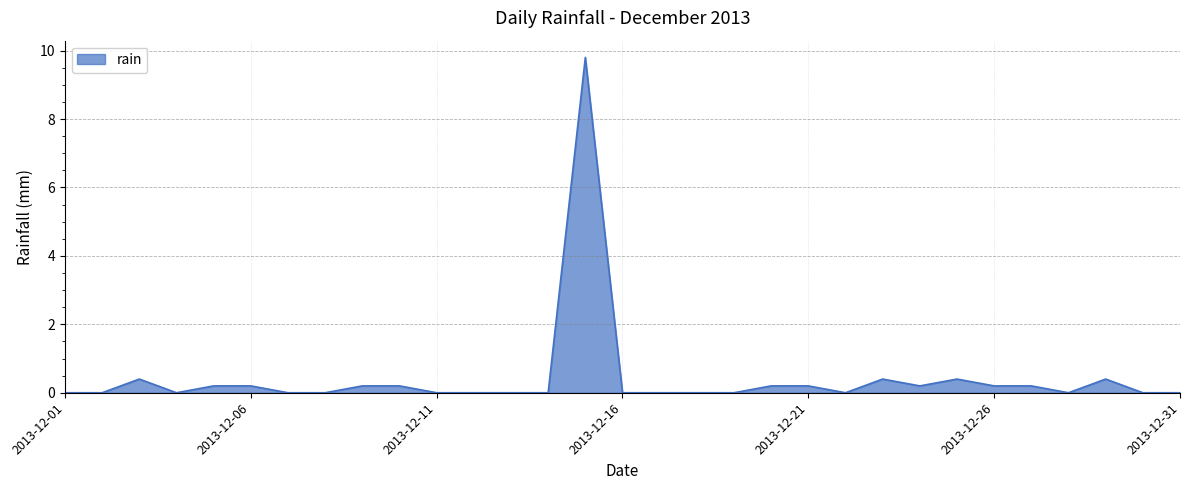

What is the difference between the maximum and minimum values?

9.8